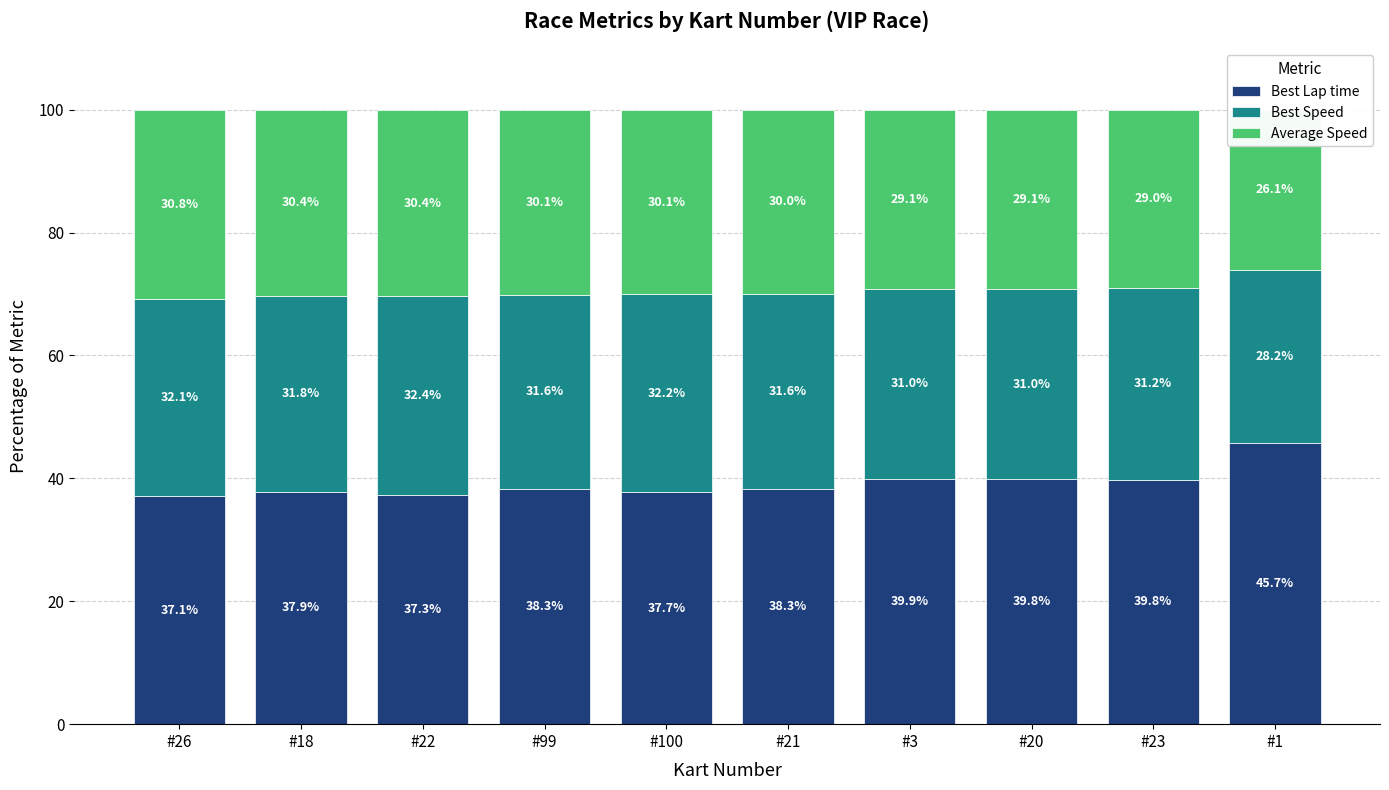

How many bars are there in total?

30